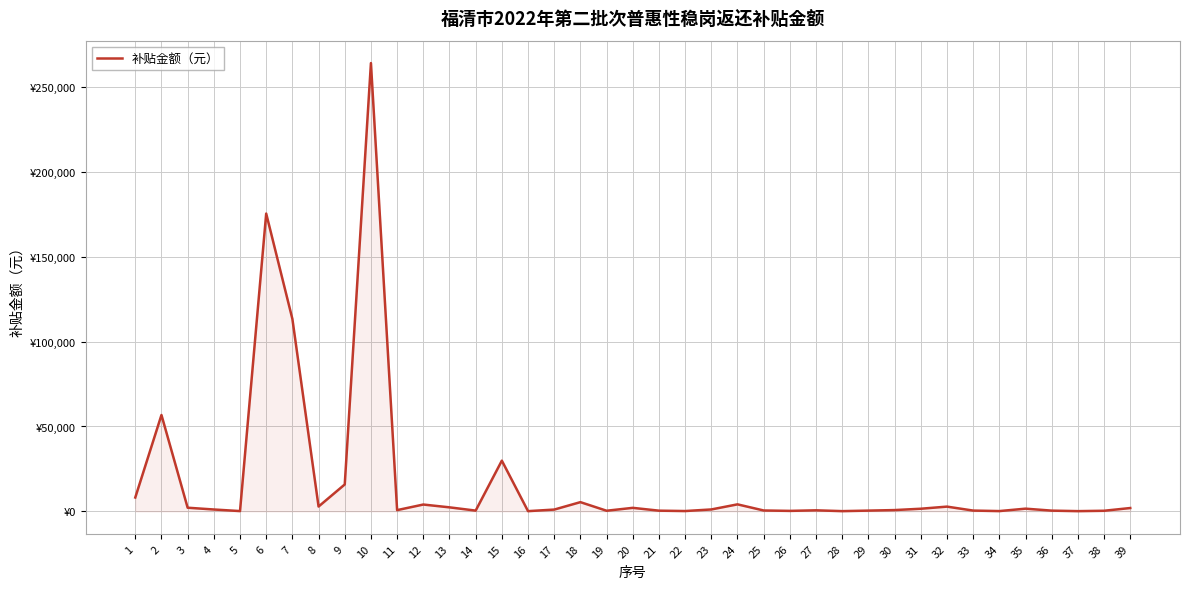

Does the chart display data point markers on the line(s)?

No